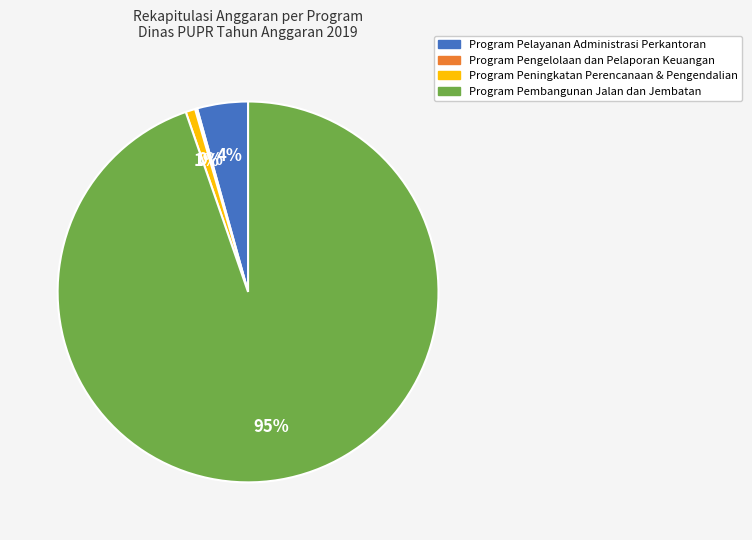

What is the largest slice in the pie chart?

Program Pembangunan Jalan dan Jembatan